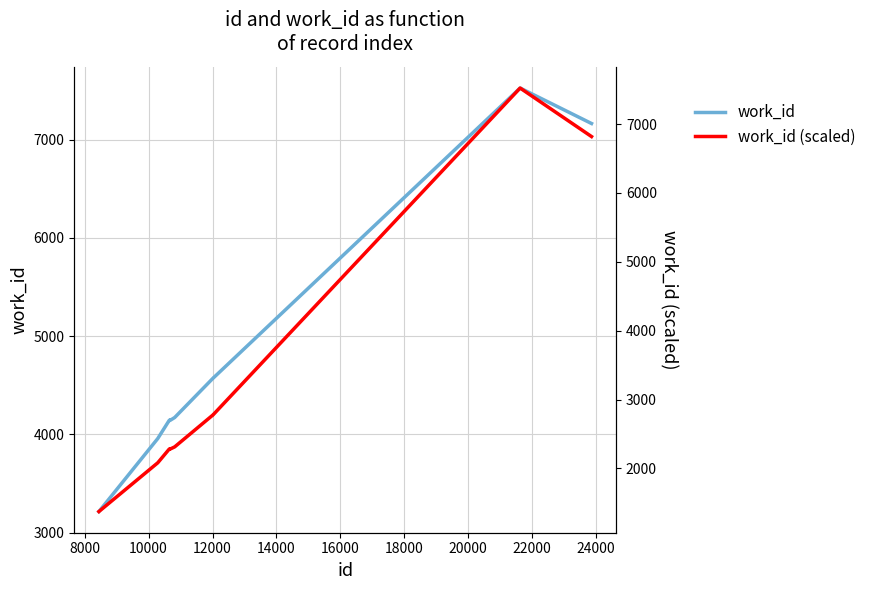

What is the value of the work_id (scaled) point at the 7th from the left?

2775.8